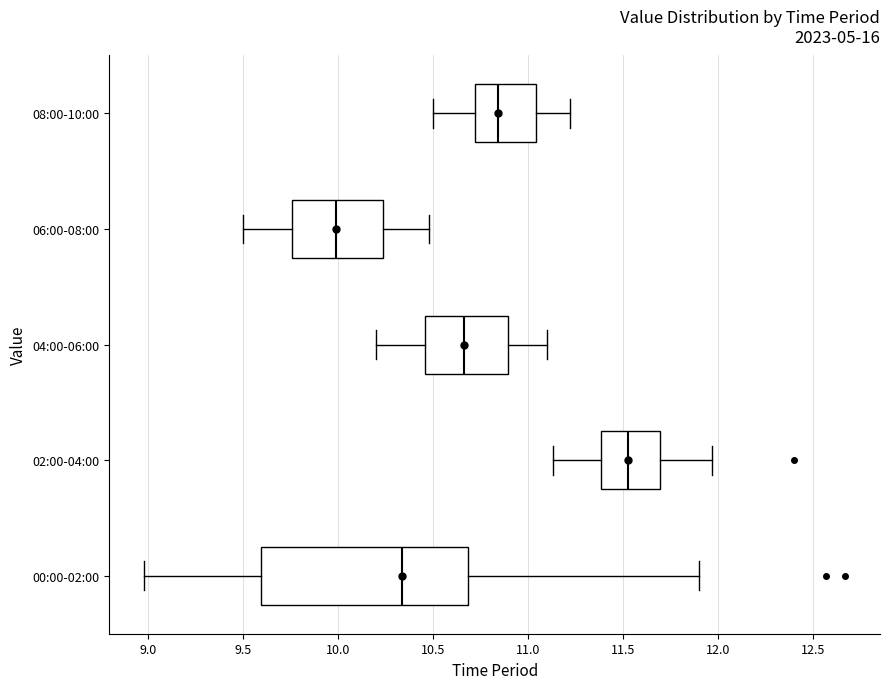

Comparing the boxes themselves (not the whiskers), which one is the widest?

00:00-02:00